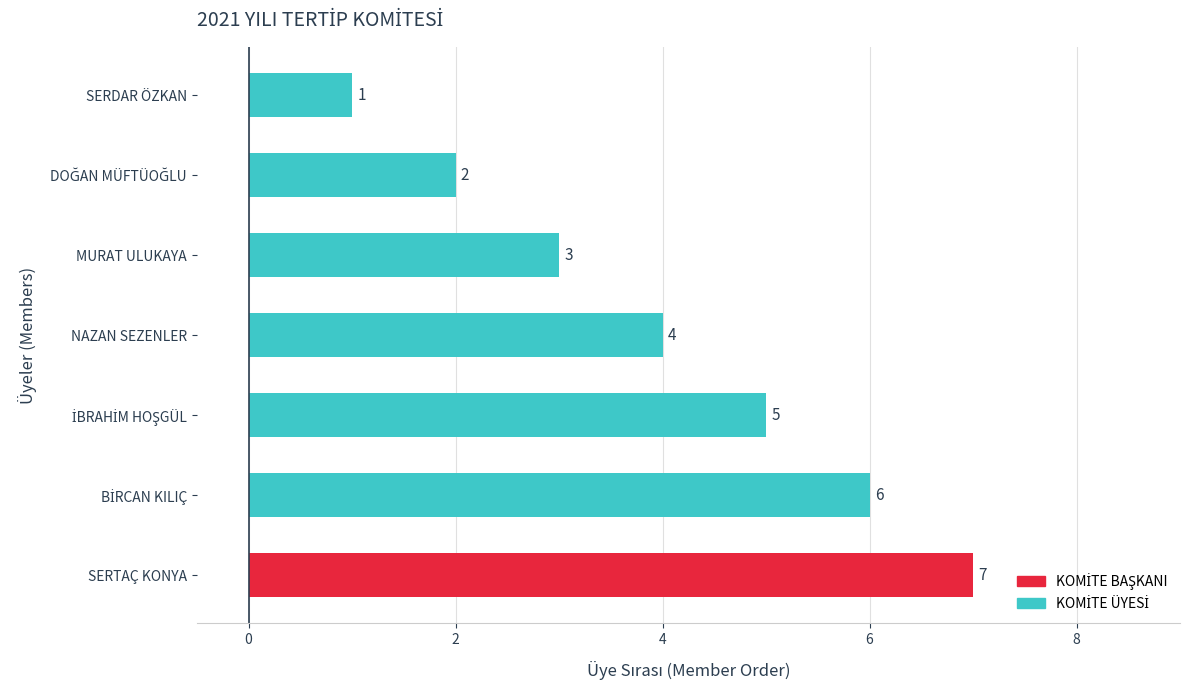

Reading bottom to top, transcribe all the data shown in this chart.

7	6	5	4	3	2	1